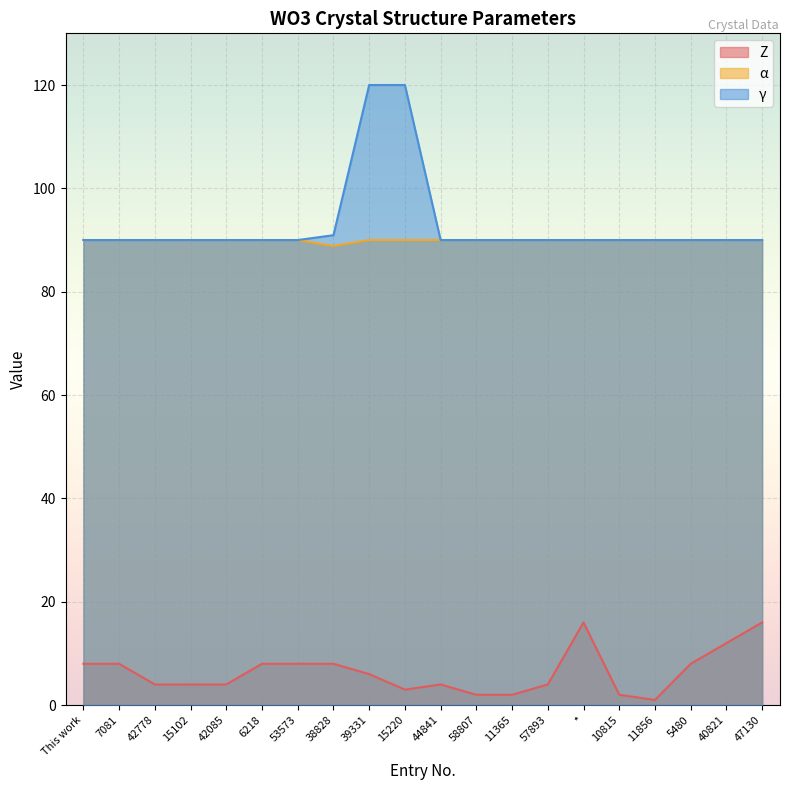

What is the label of the 20th point from the left?

47130